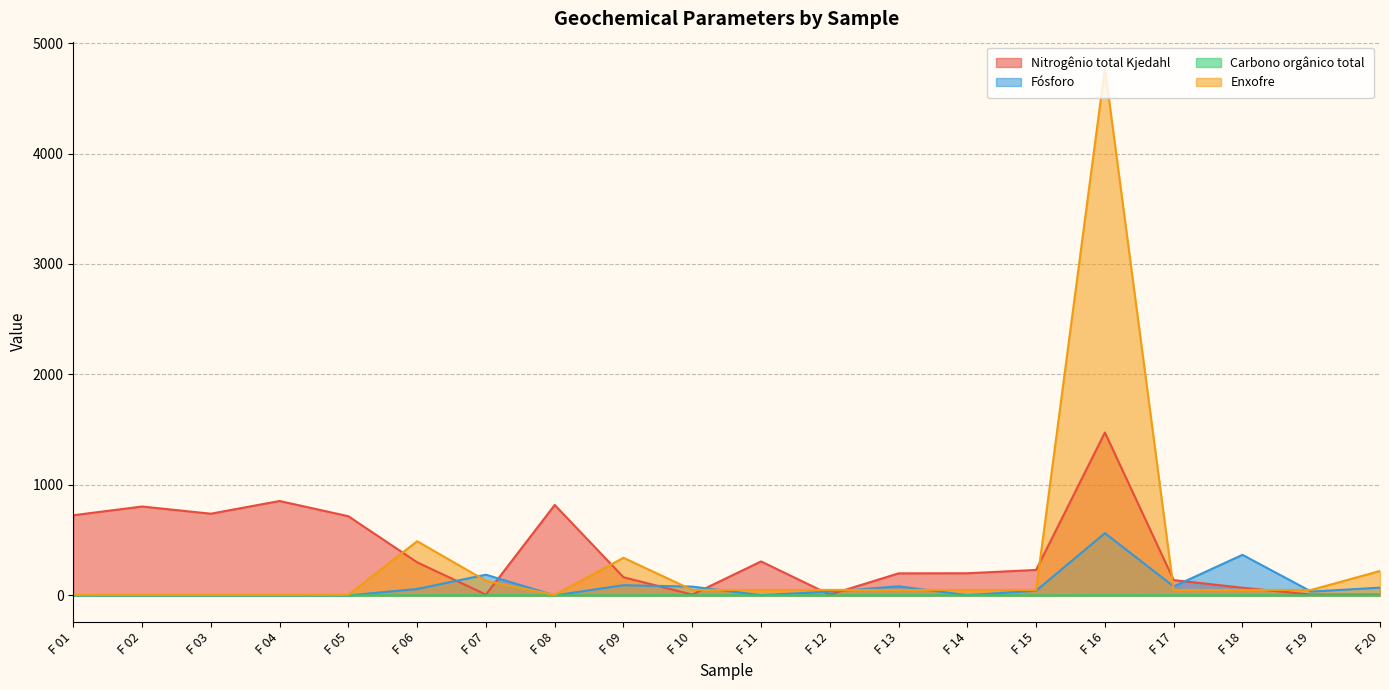

How many values in the Carbono orgânico total series exceed 1?

12